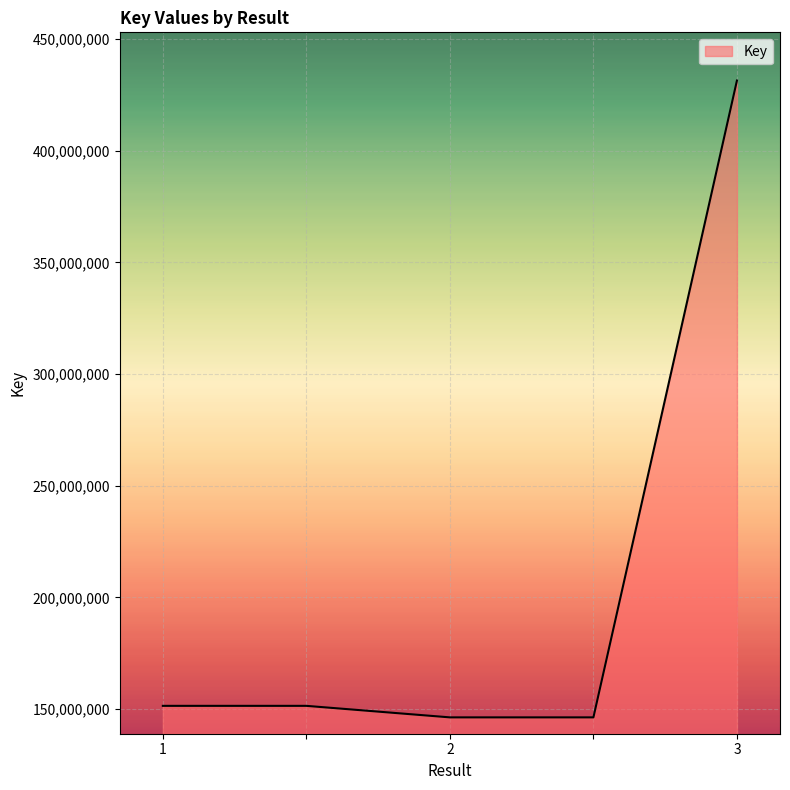

True or false: there are more than 2 points higher than both neighbors.

False